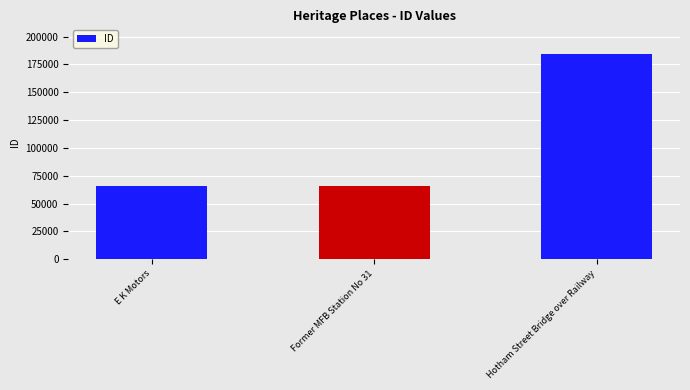

What is the minimum value shown in the chart?

65583